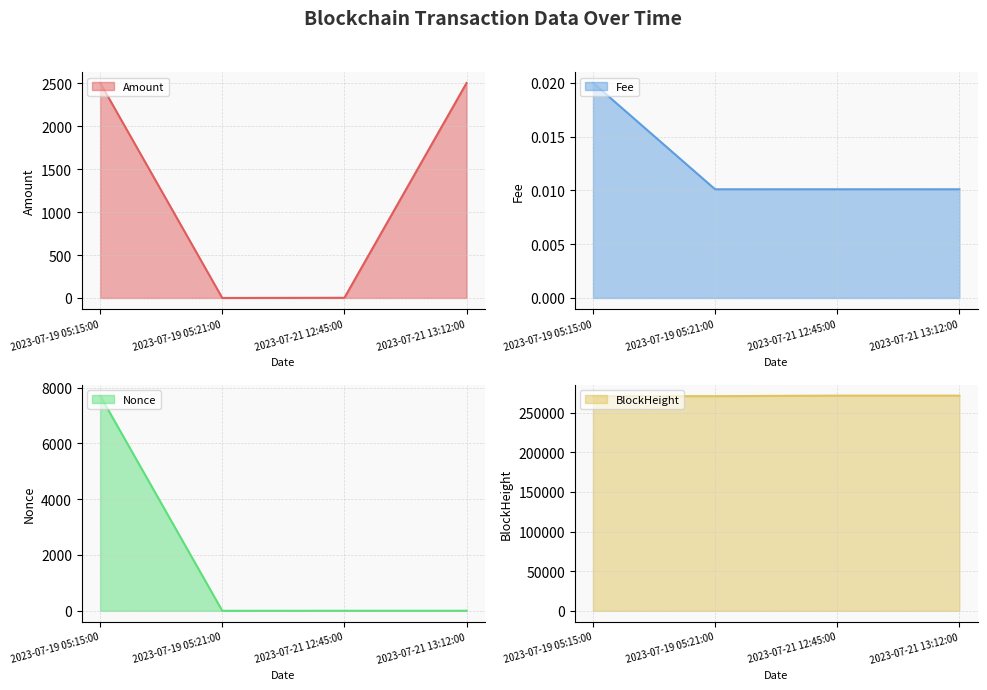

What is the total value across all series at 2023-07-21 13:12:00?

273903.1